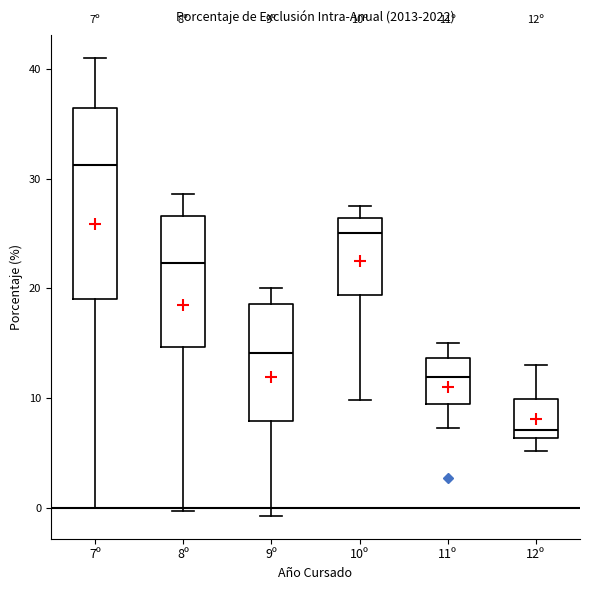

Which box has the highest median line?

7º